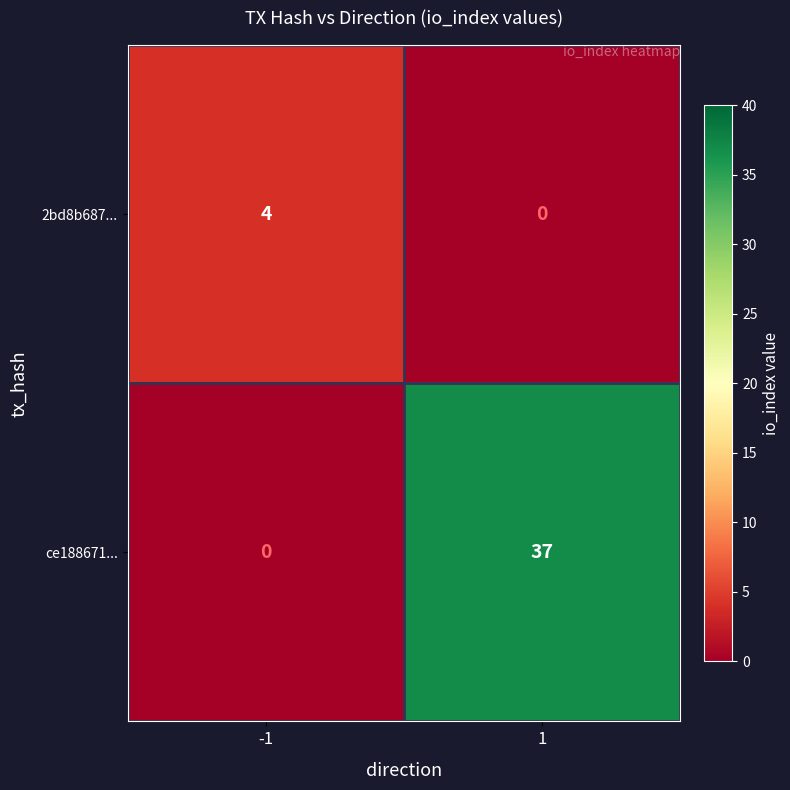

Is it true that 2bd8b687... equals 0 at 1?

True